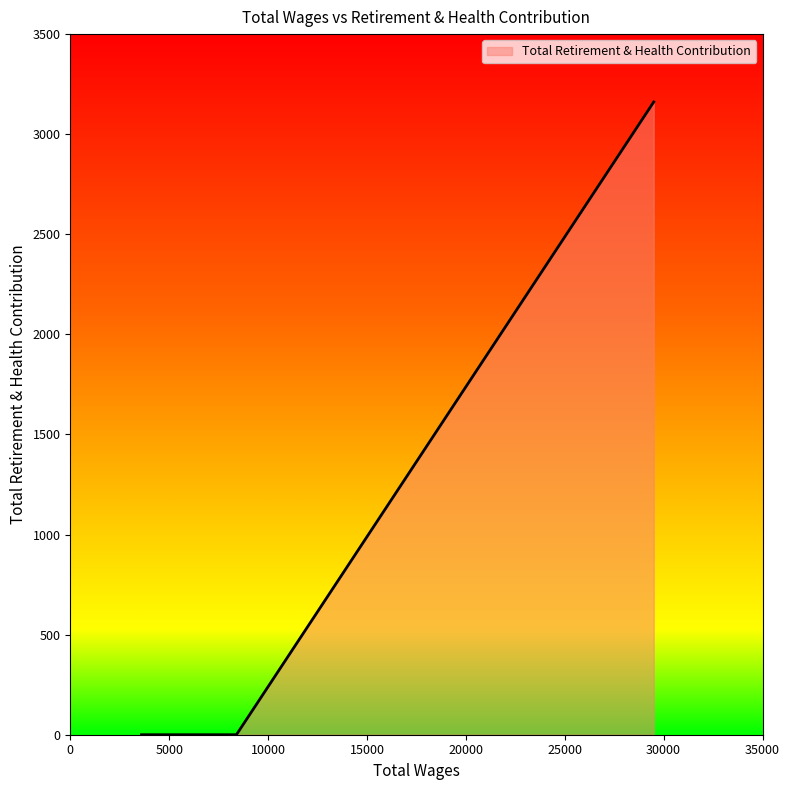

True or false: the data shows 0 at 8400.0.

True